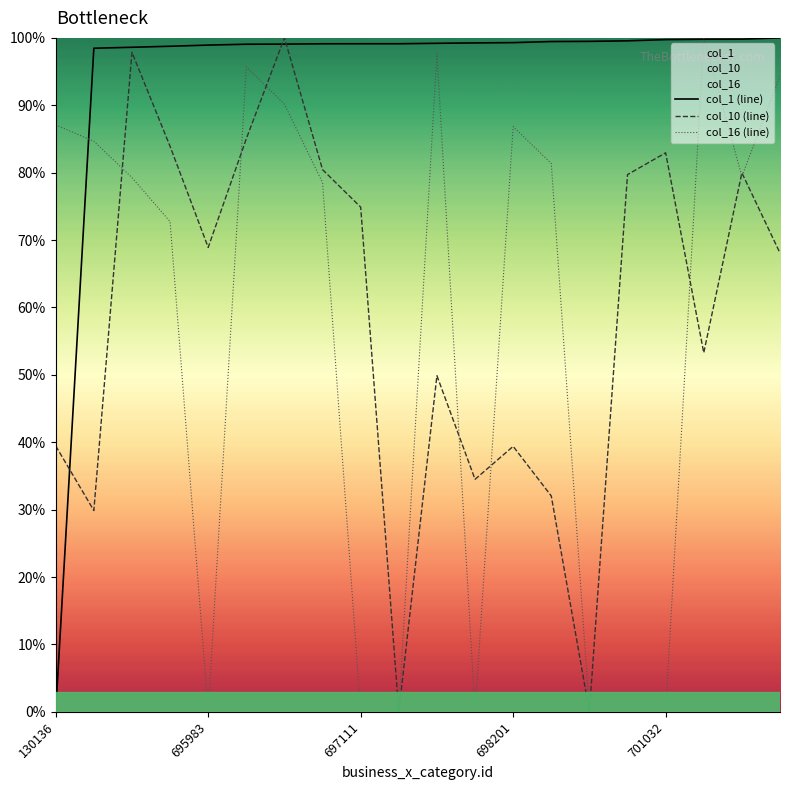

After their last crossing, which series has the higher values: col_16 (line) or col_1 (line)?

col_1 (line)